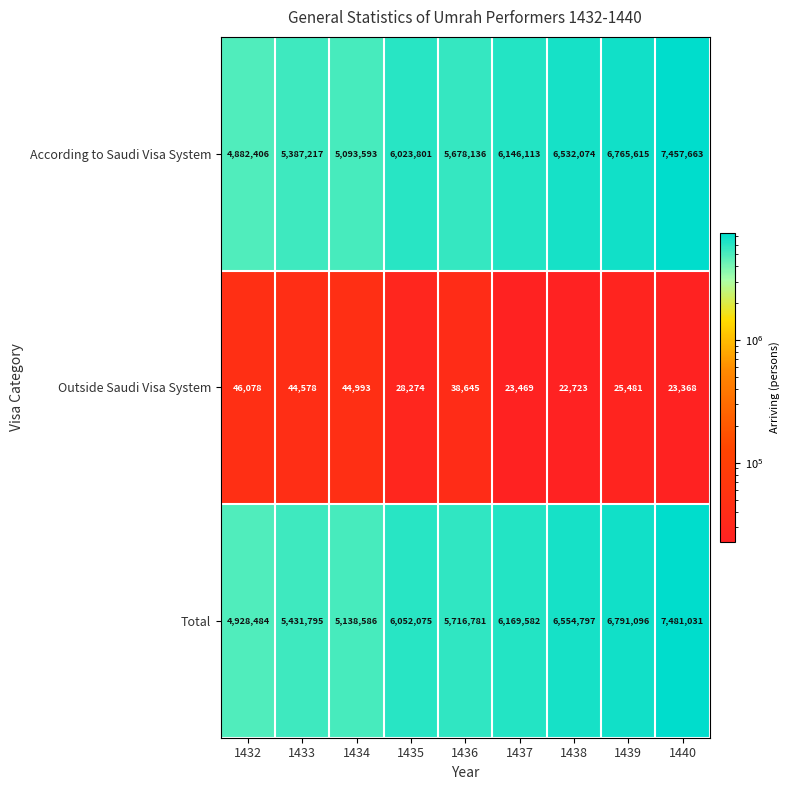

The According to Saudi Visa System series shows 7457663 at 1440. True or false?

True